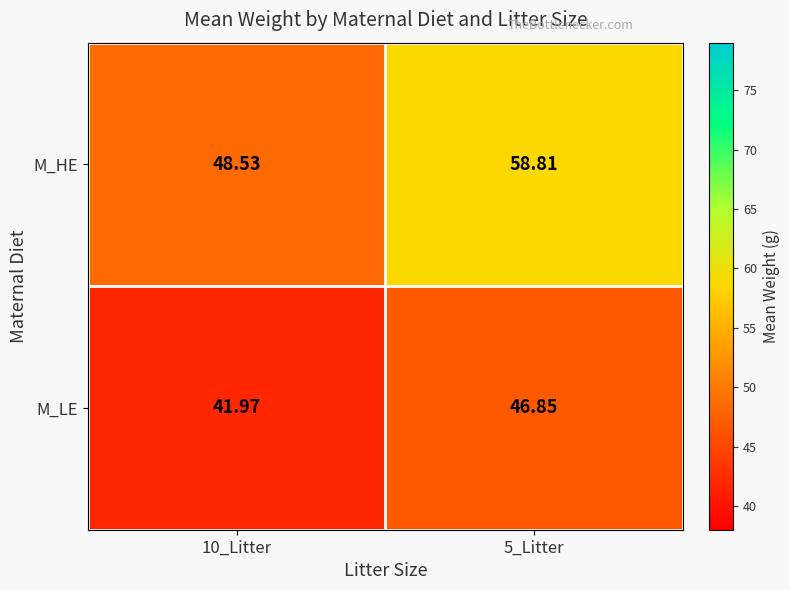

Which series has the largest total across all categories?

M_HE